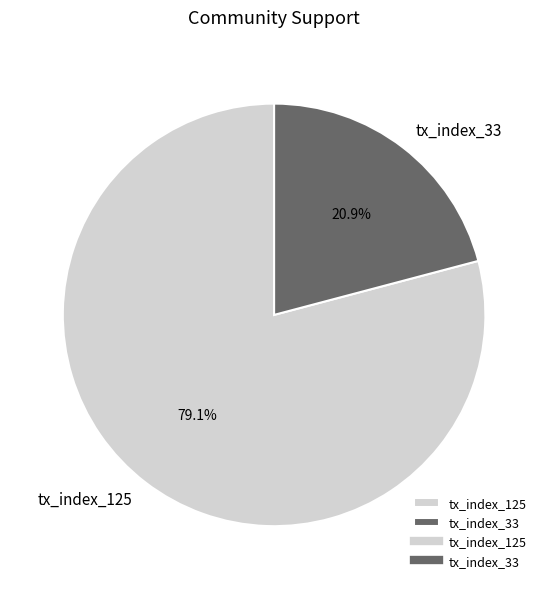

To the nearest percent, what is the average slice percentage?

50%